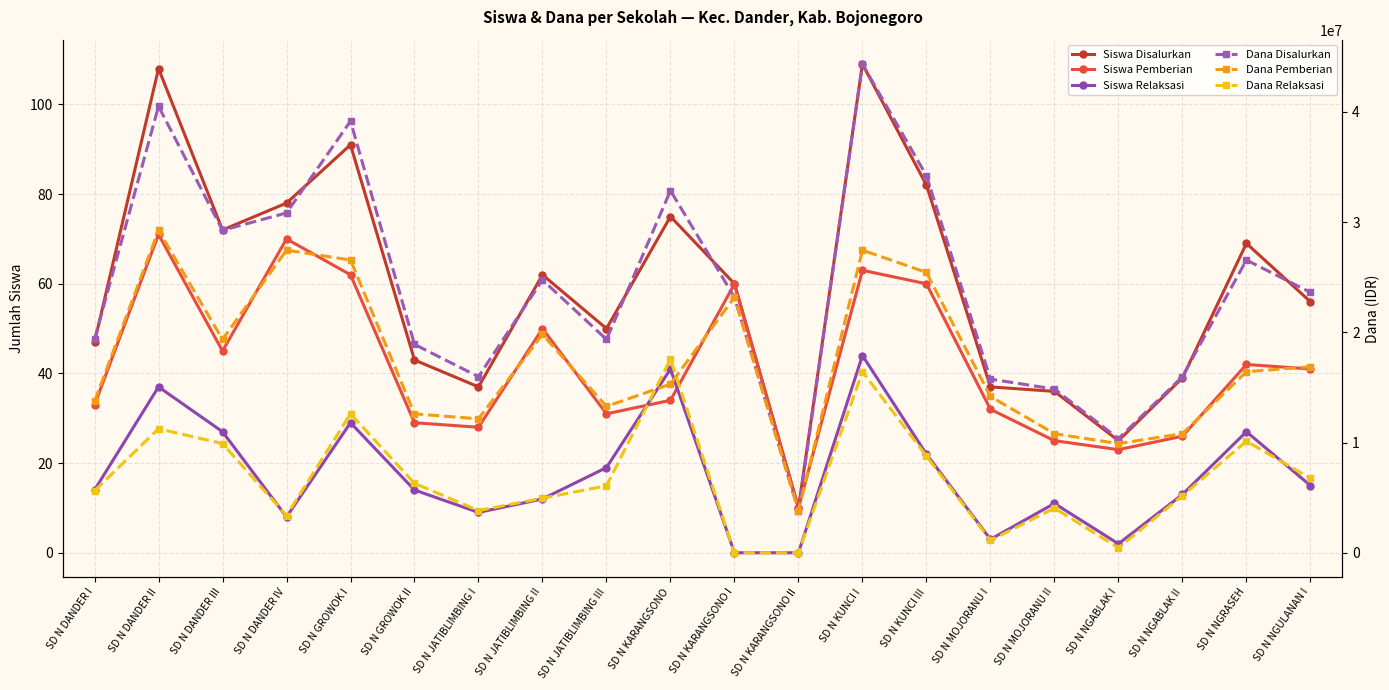

True or false: Dana Pemberian and Dana Disalurkan cross at least once.

False